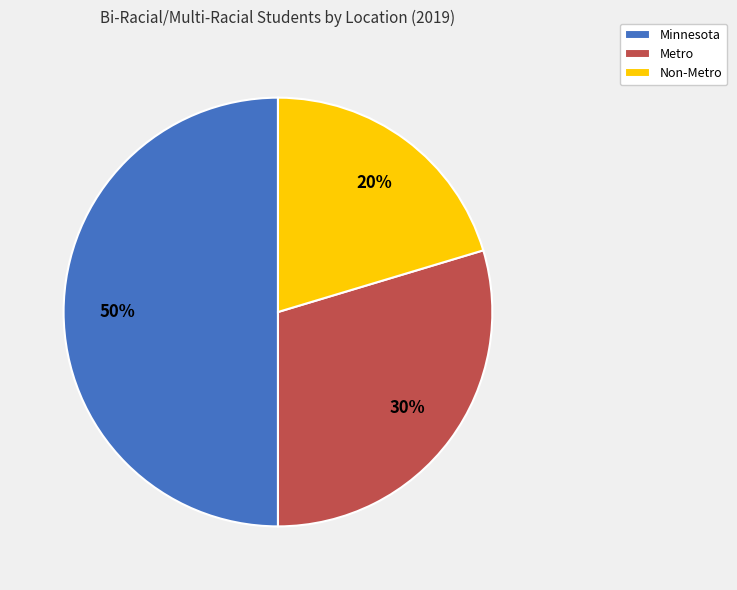

Do Minnesota and Metro together represent more than half of the pie?

Yes